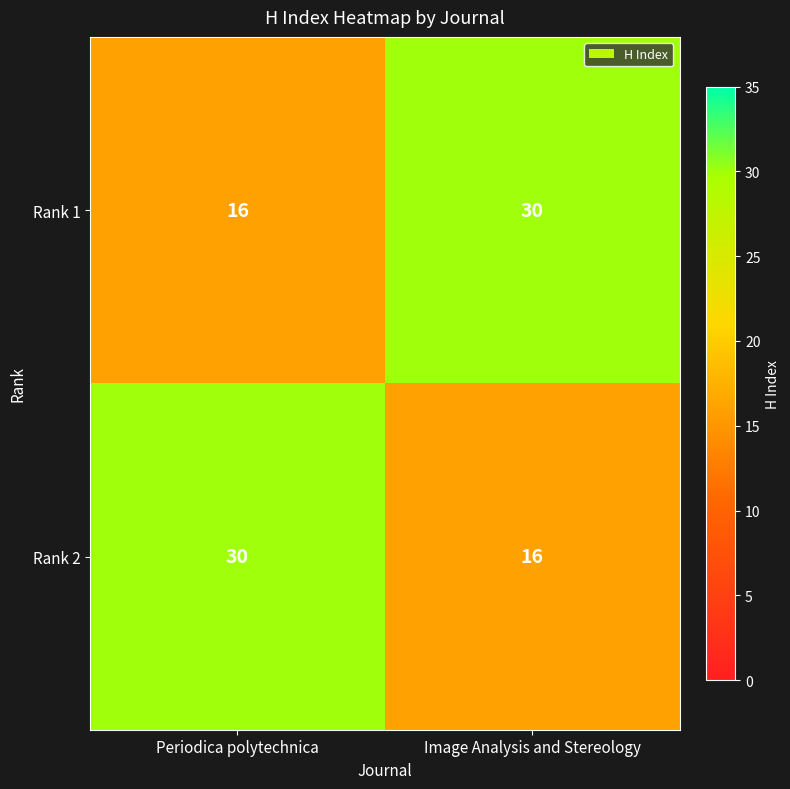

What is the total value across all series at Periodica polytechnica?

46